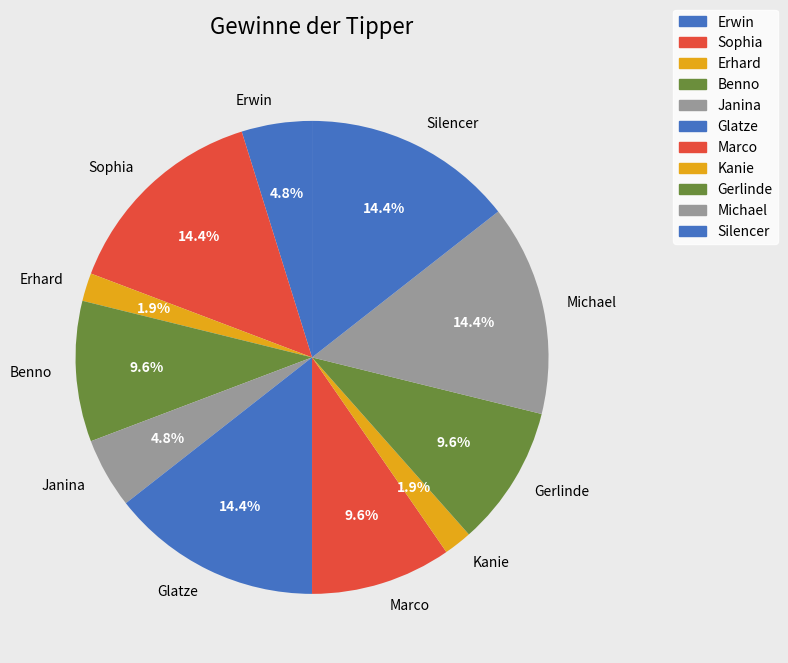

Is the sum of Erhard and Kanie greater than half?

No